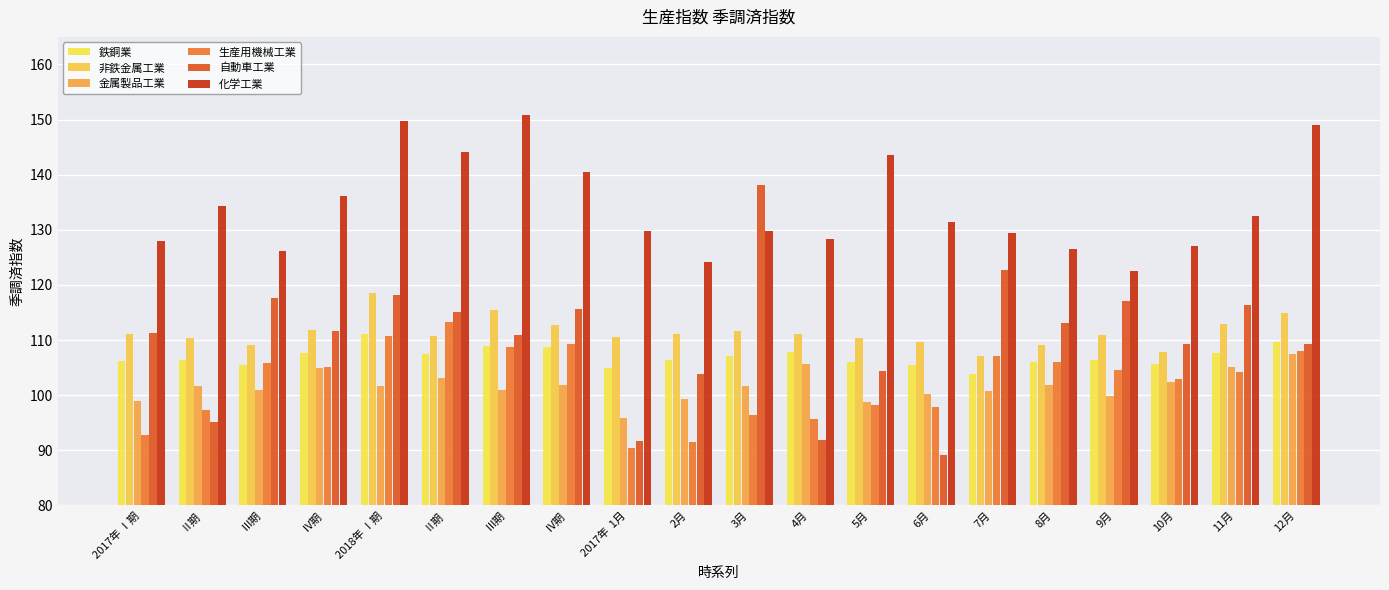

How many bars are there in each group?

6